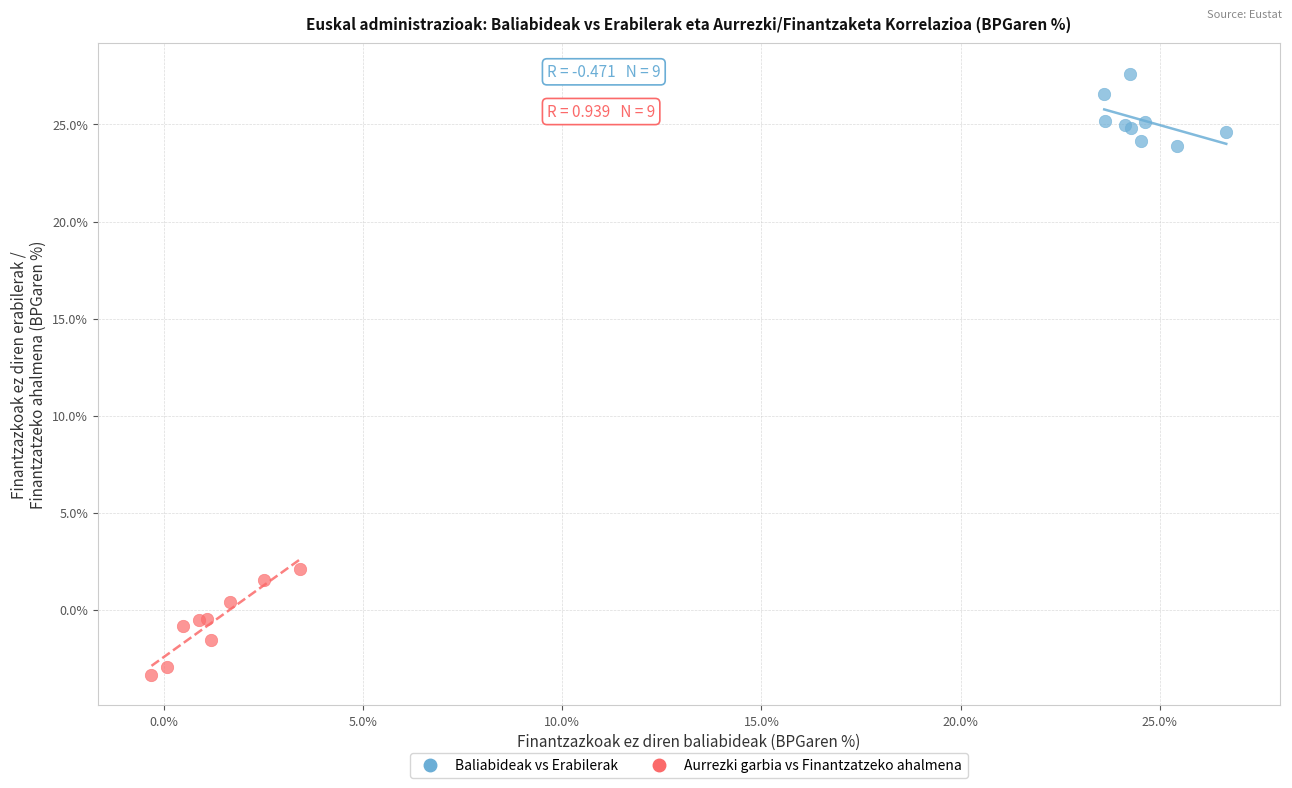

Which series has the widest spread of Y values?

Aurrezki garbia vs Finantzatzeko ahalmena